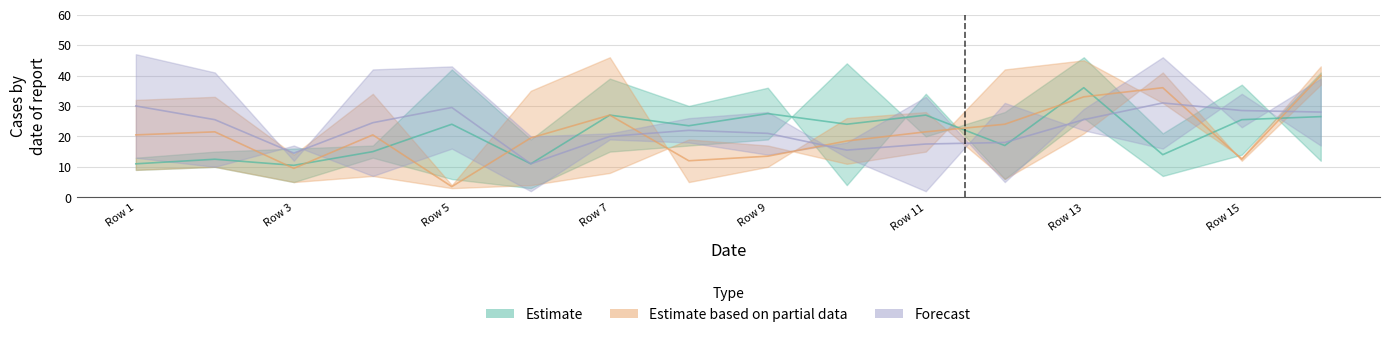

What is the minimum value for Partie1_high?

4